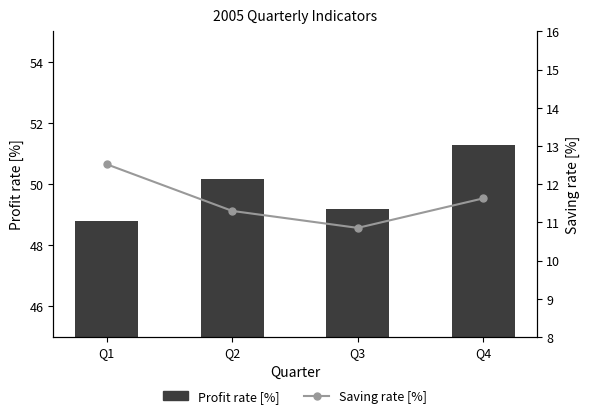

List the labels in order of Saving rate [%] value, smallest first.

Q3, Q2, Q4, Q1